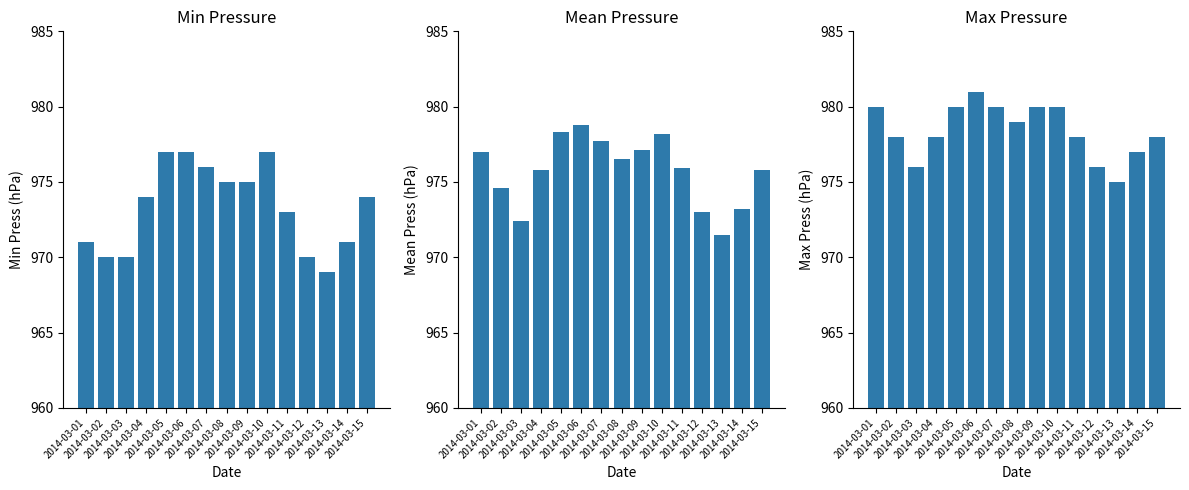

What is the total value across all series at 2014-03-02?

2922.6